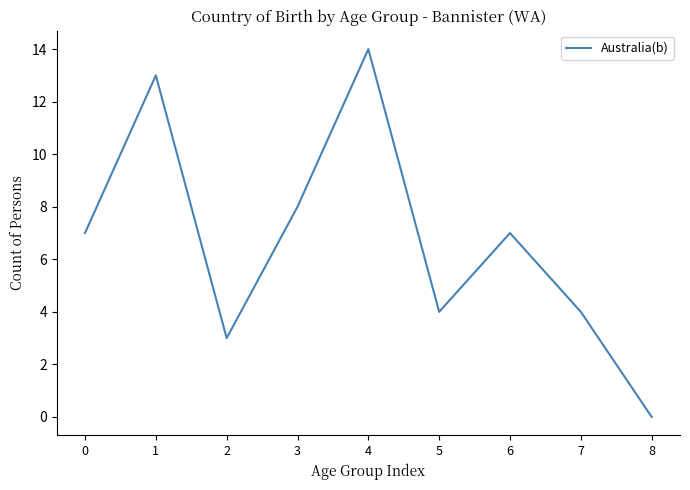

What is the ratio of the value at 5 to the value at 0?

0.6